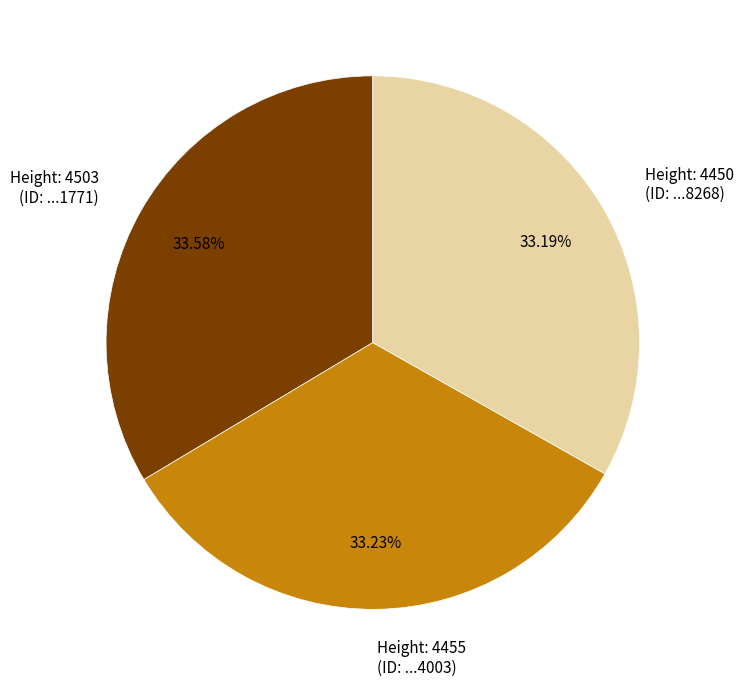

Does any single category account for the majority?

No